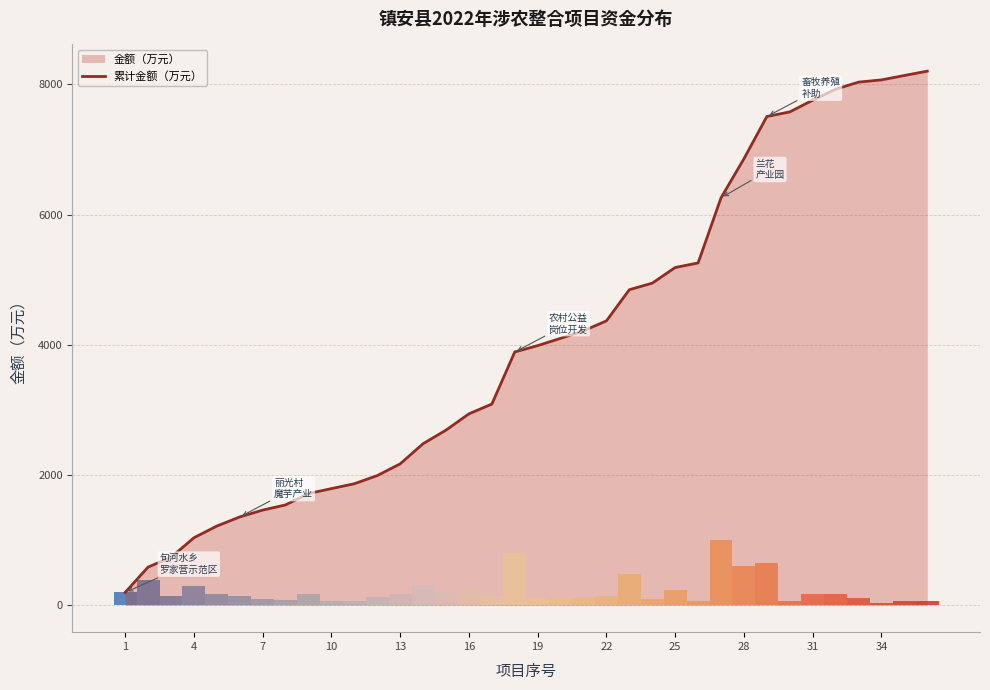

How many categories are shown in the chart?

36